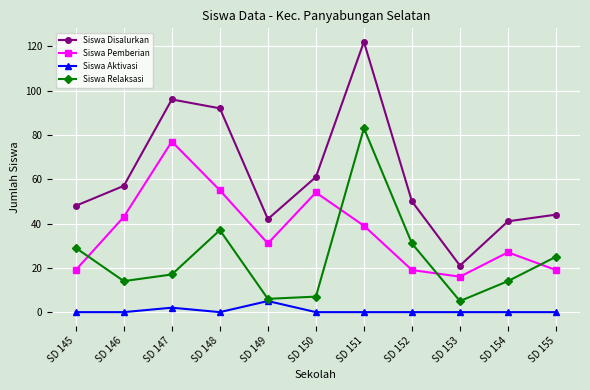

Rank the series by their average value, from highest to lowest.

Siswa Disalurkan, Siswa Pemberian, Siswa Relaksasi, Siswa Aktivasi